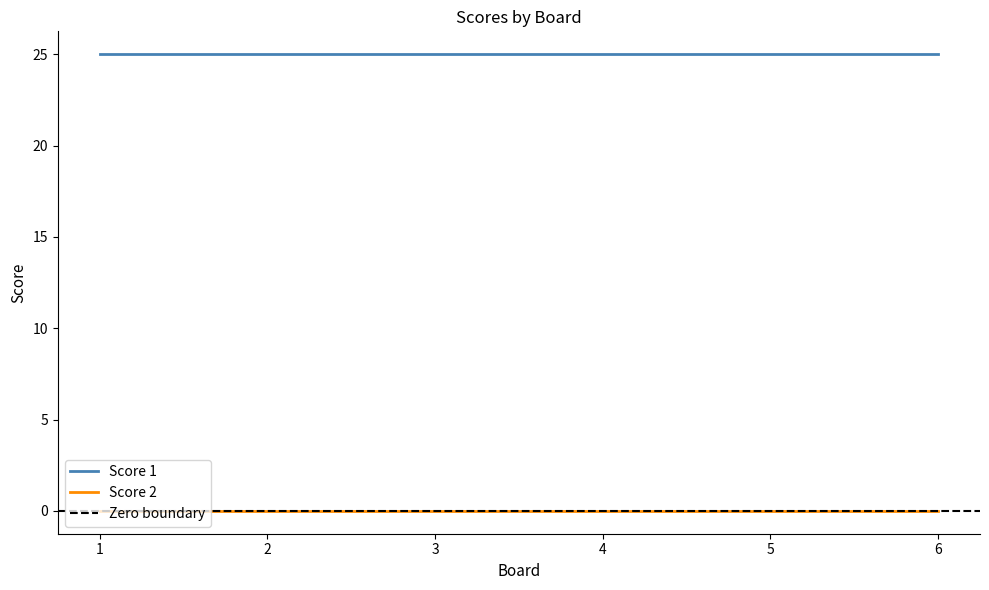

True or false: Score 1 and Score 2 cross at least once.

False